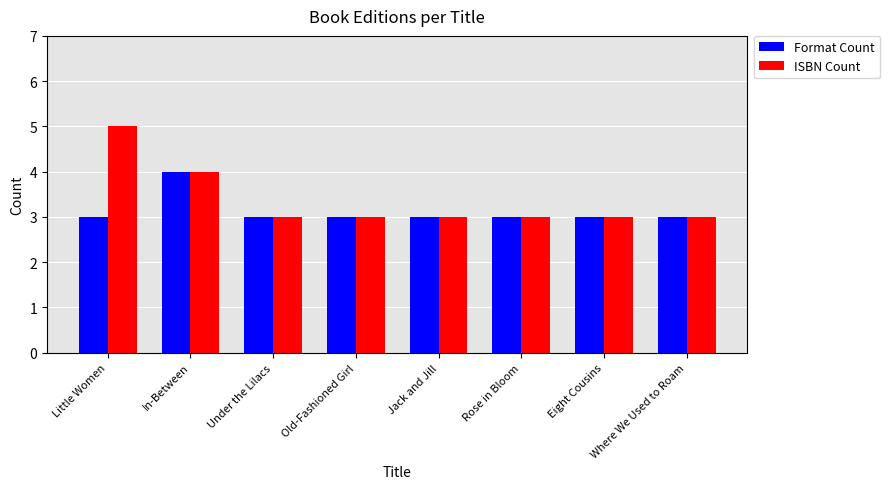

Reading left to right, transcribe all the data shown in this chart.

Format Count: Little Women=3	In-Between=4	Under the Lilacs=3	Old-Fashioned Girl=3	Jack and Jill=3	Rose in Bloom=3	Eight Cousins=3	Where We Used to Roam=3
ISBN Count: Little Women=5	In-Between=4	Under the Lilacs=3	Old-Fashioned Girl=3	Jack and Jill=3	Rose in Bloom=3	Eight Cousins=3	Where We Used to Roam=3